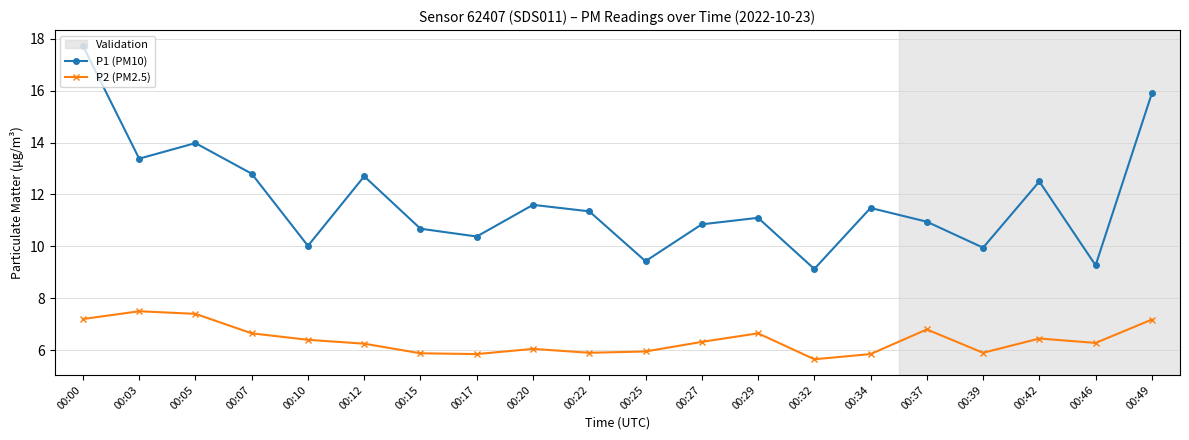

Which series has the widest spread of values?

P1 (PM10)